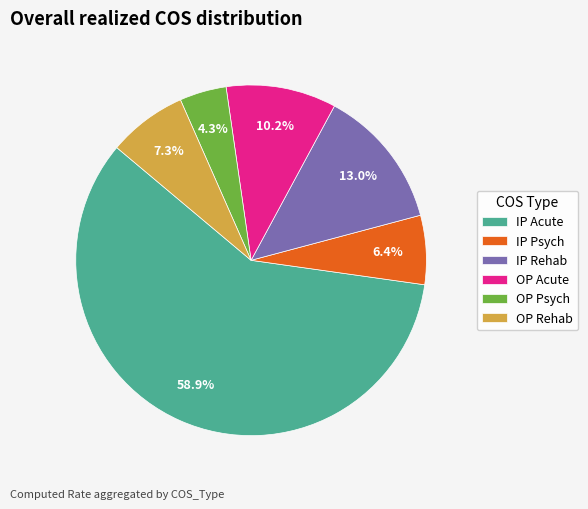

Which category accounts for the majority?

IP Acute